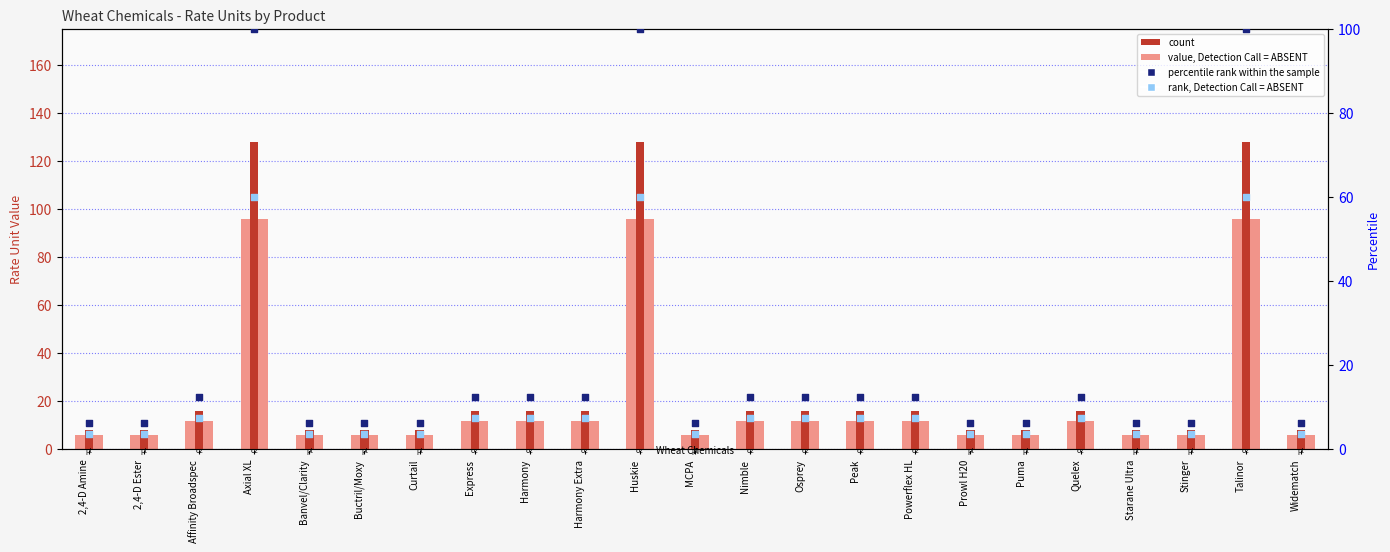

At how many categories does at least one series exceed 8?

12